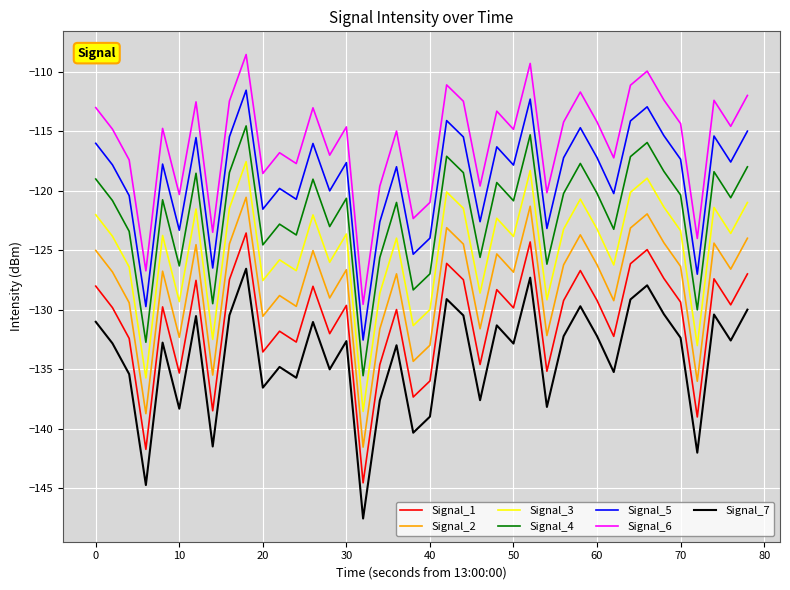

Does the chart have visible grid lines?

Yes